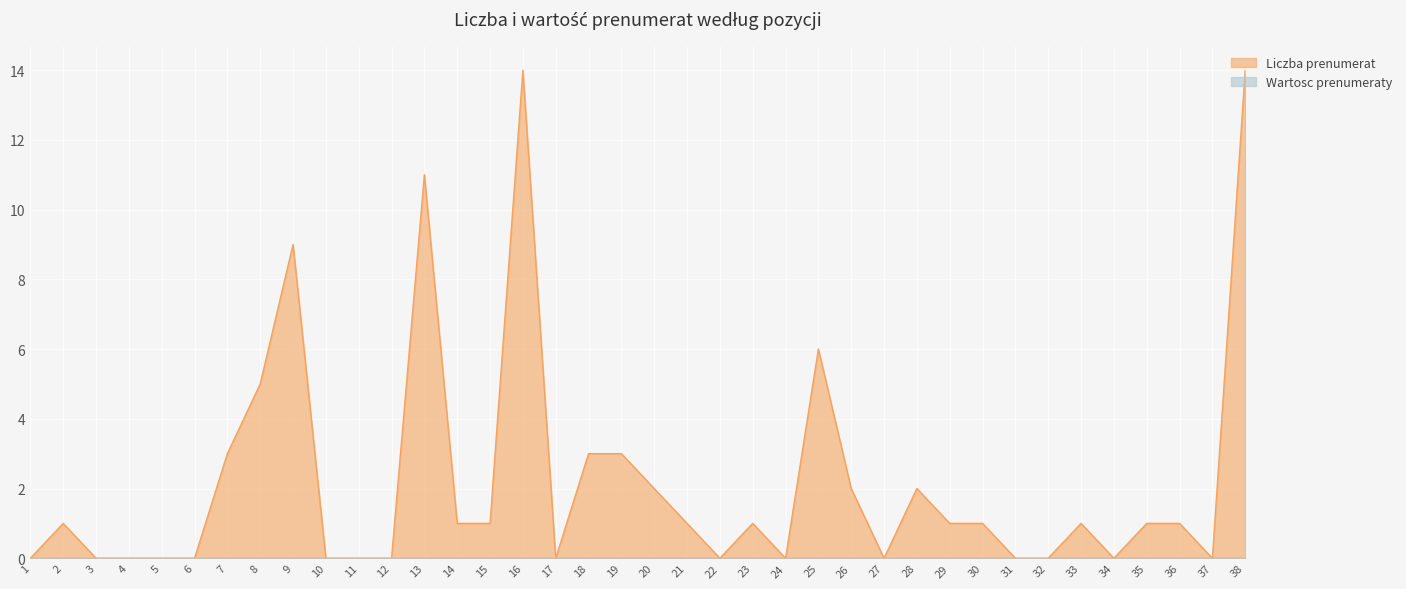

True or false: the data has more than 1 interior local peaks.

True